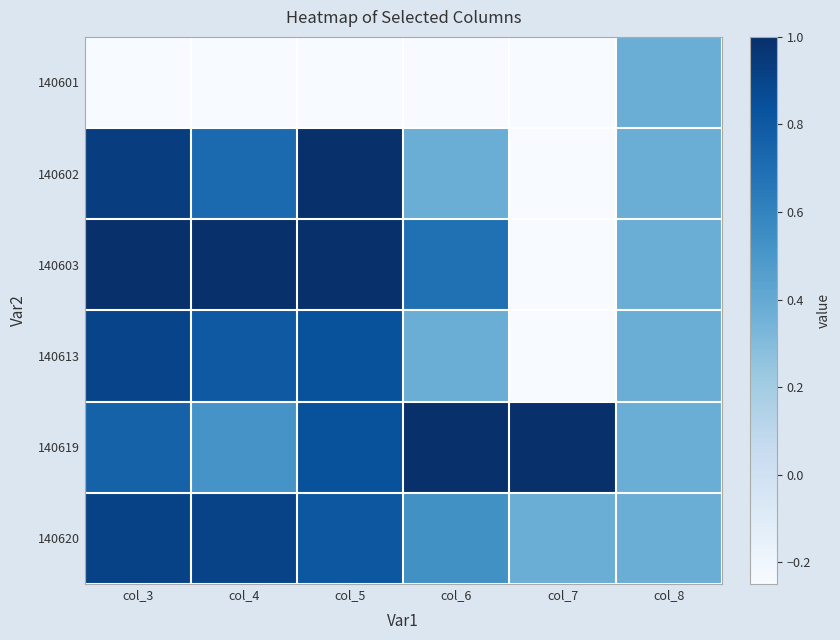

Rank the series at col_6 from lowest to highest value.

140601, 140602, 140613, 140620, 140603, 140619